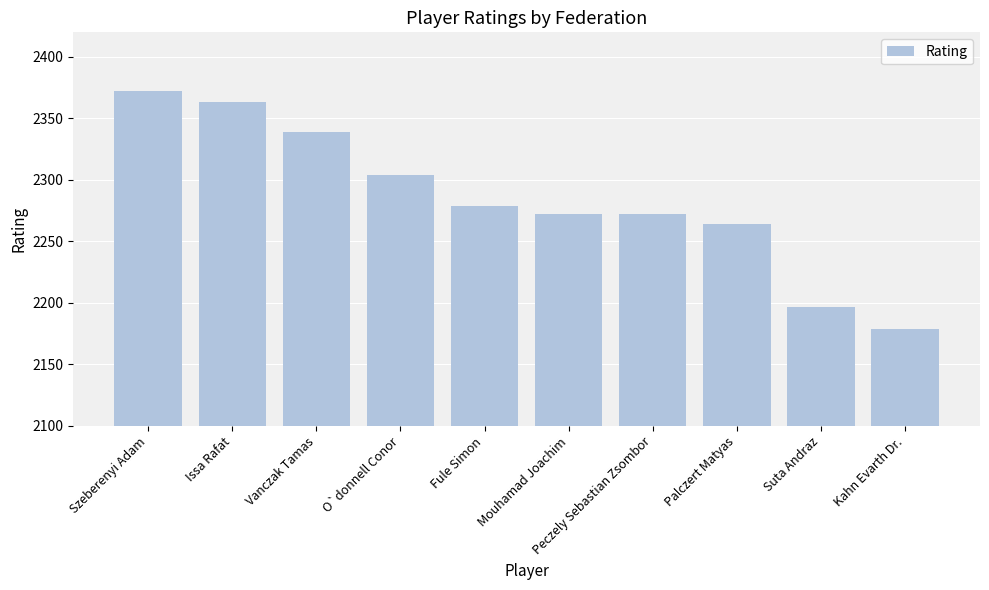

What is the approximate value at Szeberenyi Adam, to the nearest 5?

2370